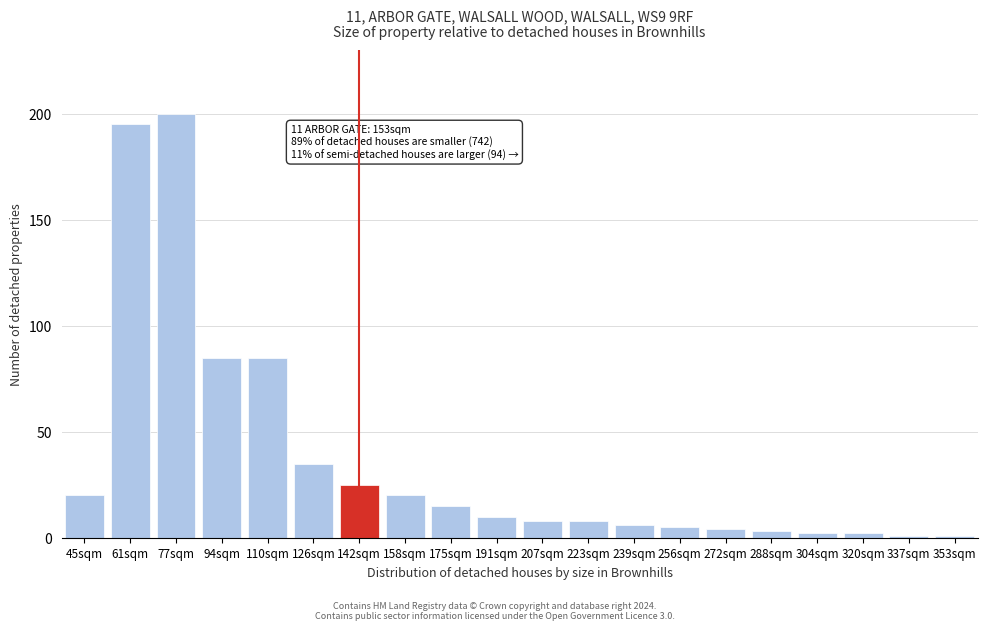

Reading right to left, what are all the values shown in this chart?

1	1	2	2	3	4	5	6	8	8	10	15	20	25	35	85	85	200	195	20